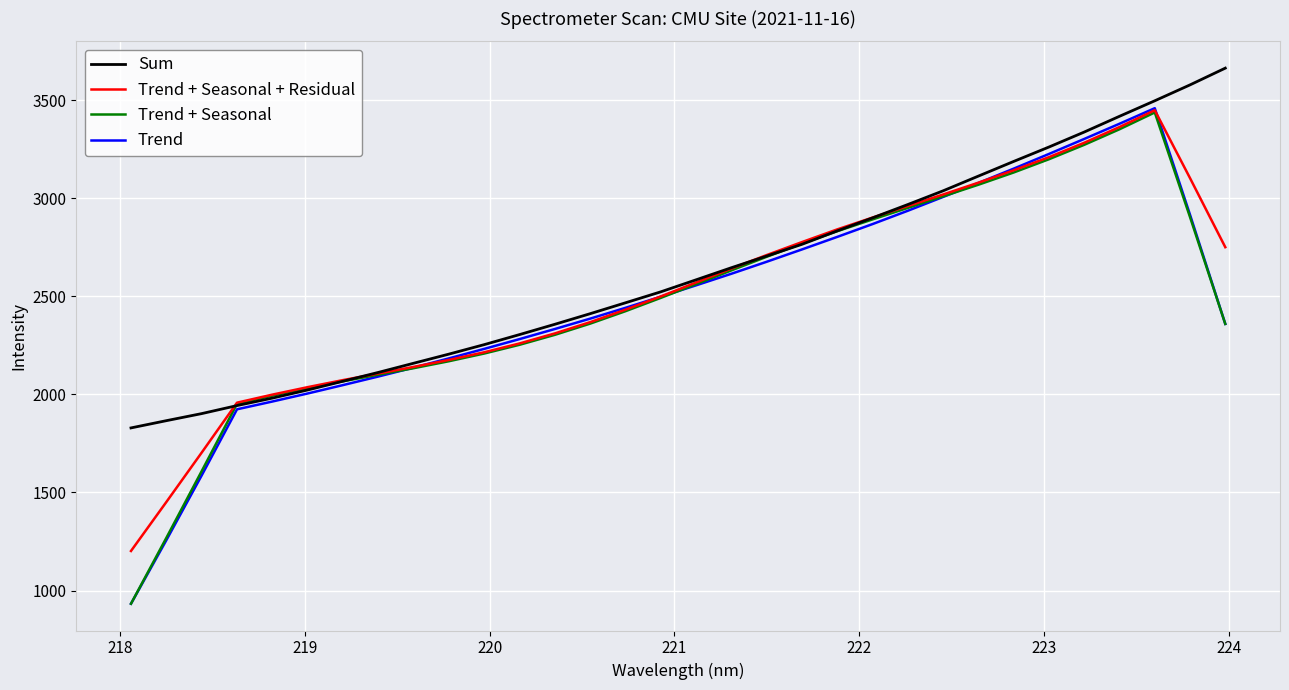

Which series has the largest range (max minus min)?

Trend